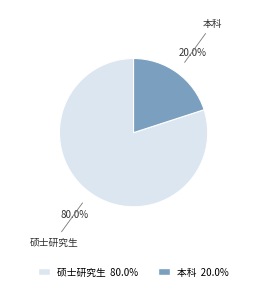

To the nearest percent, what is the average slice percentage?

50%